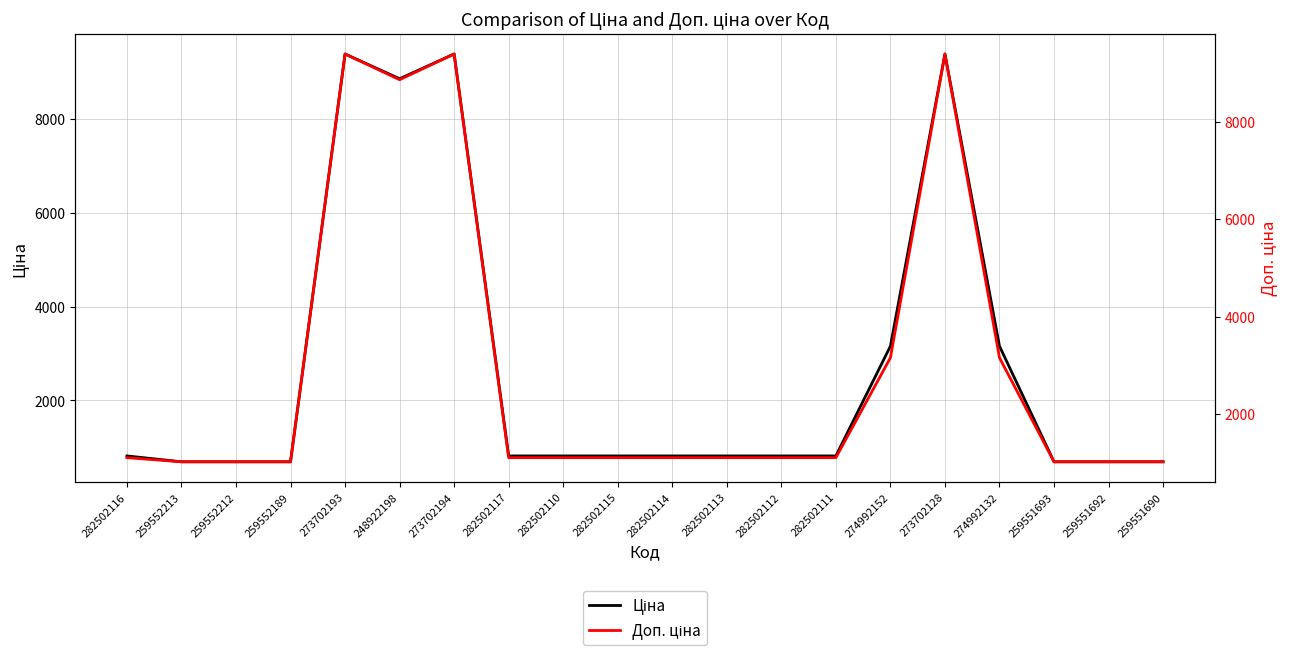

Does the chart have visible grid lines?

Yes